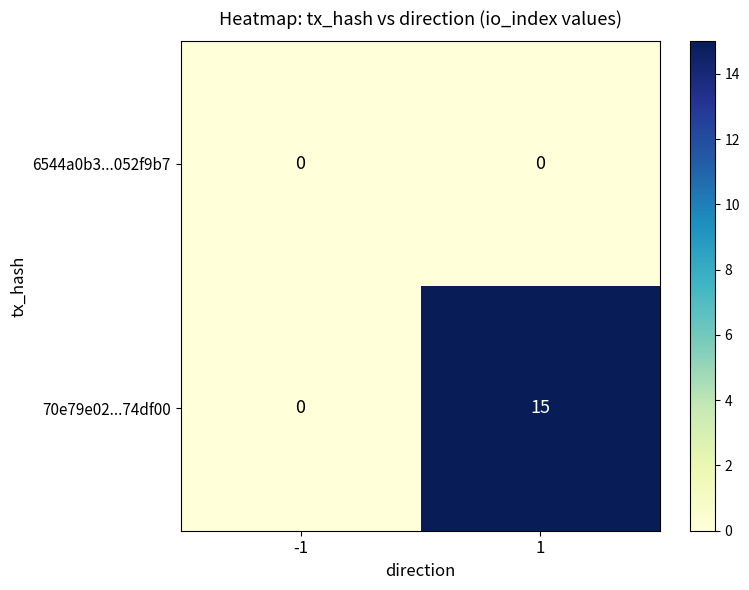

Reading right to left, list all the values displayed in this chart.

6544a0b3...052f9b7: 1=0	-1=0
70e79e02...74df00: 1=15	-1=0